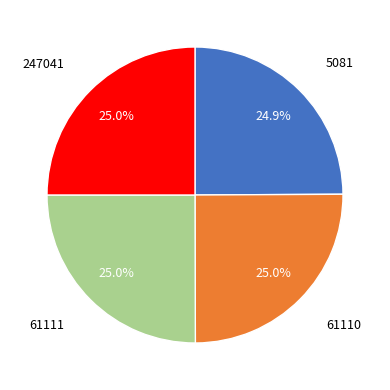

What is the total percentage of 61111 and 61110?

50.1%